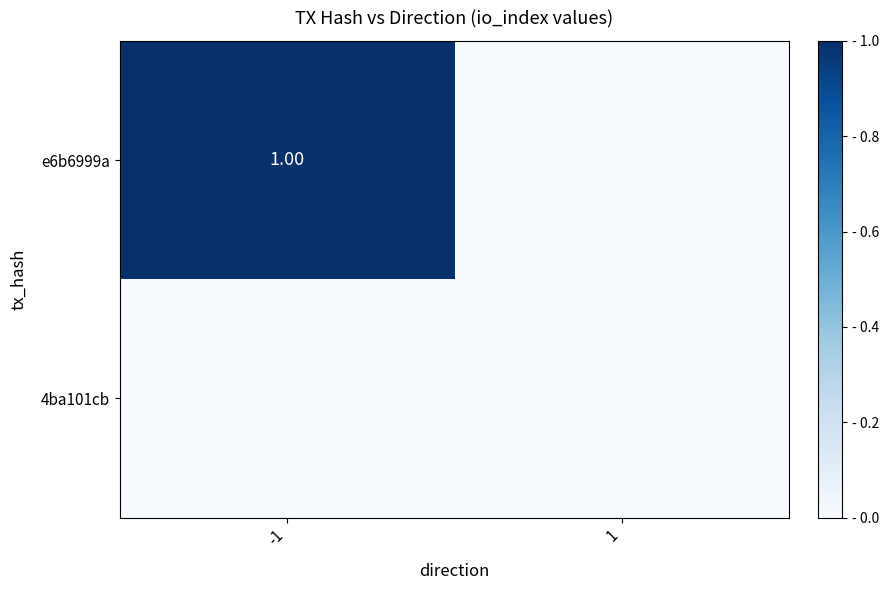

What is the greatest value displayed?

1